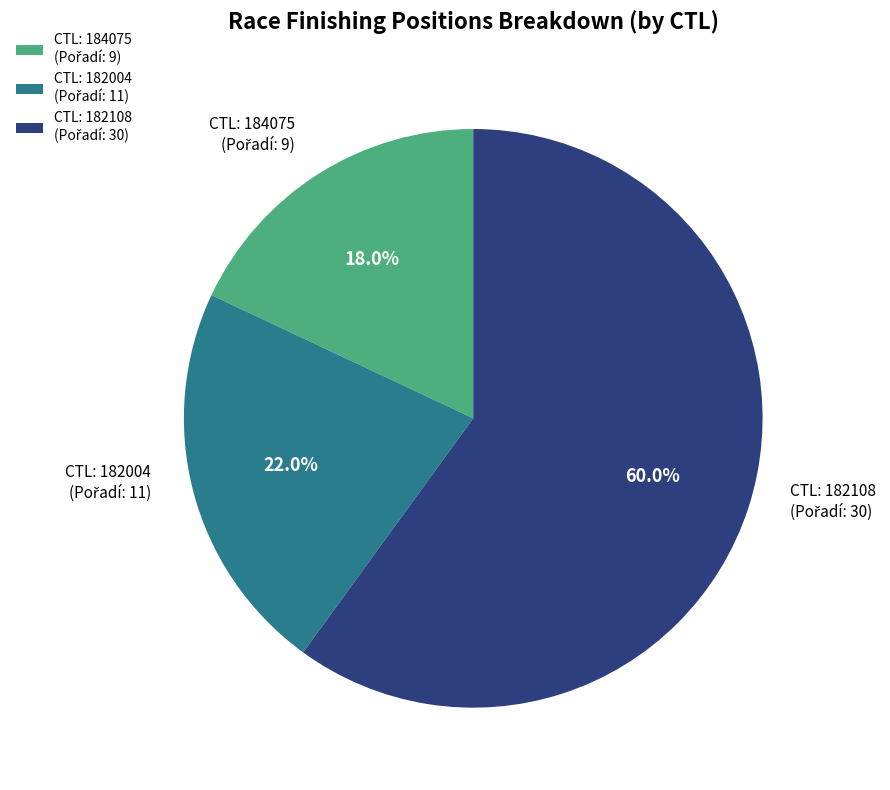

Does any single category account for the majority?

Yes